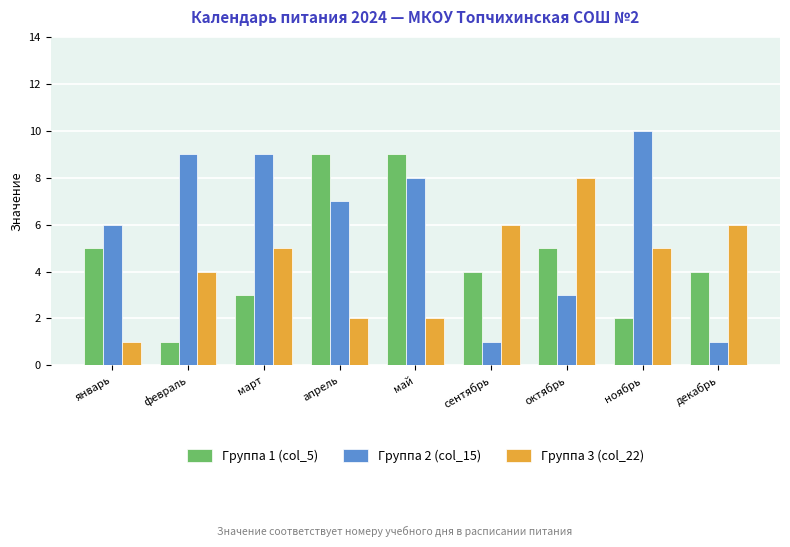

The value of Группа 3 (col_22) at май is 3. True or false?

False